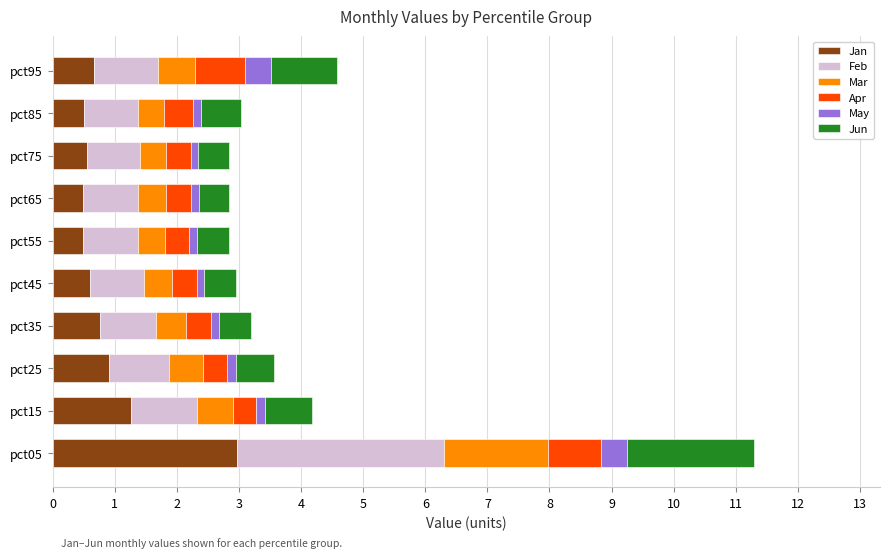

At which label does Jan reach its peak?

pct05